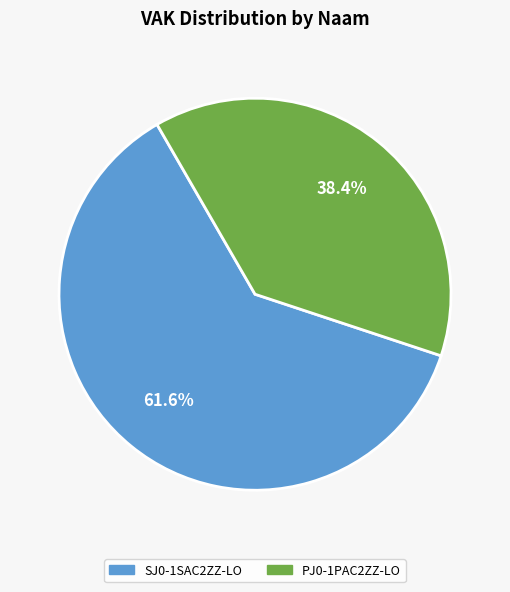

Is there a majority slice in this chart?

Yes